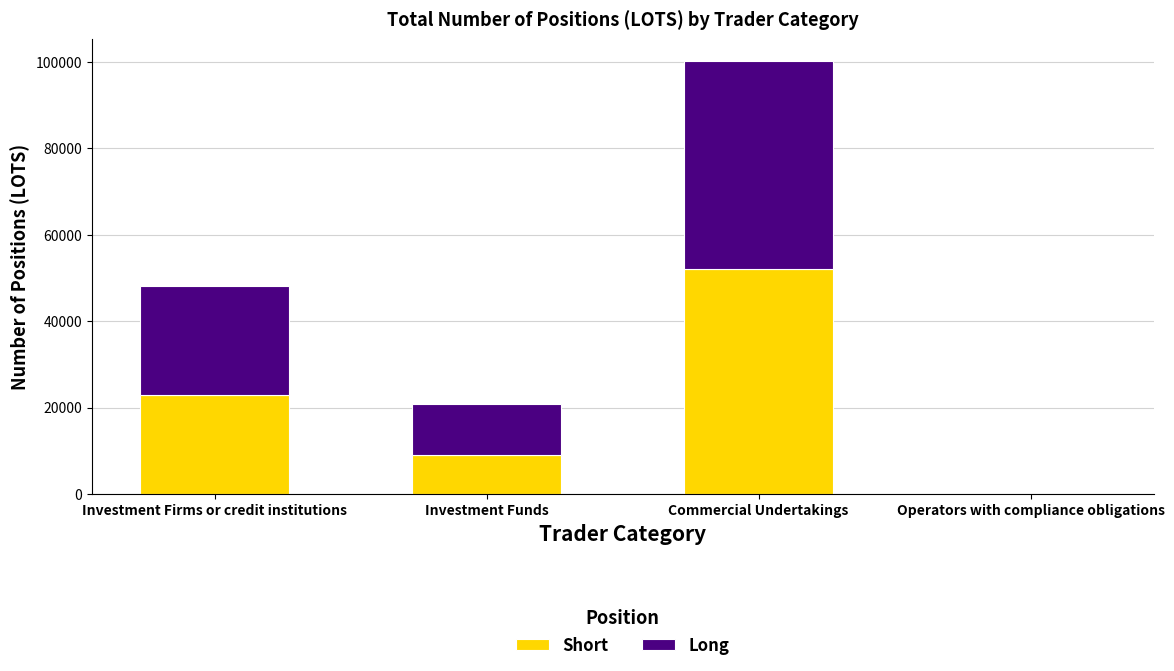

How many data points in Short are above 22912?

2